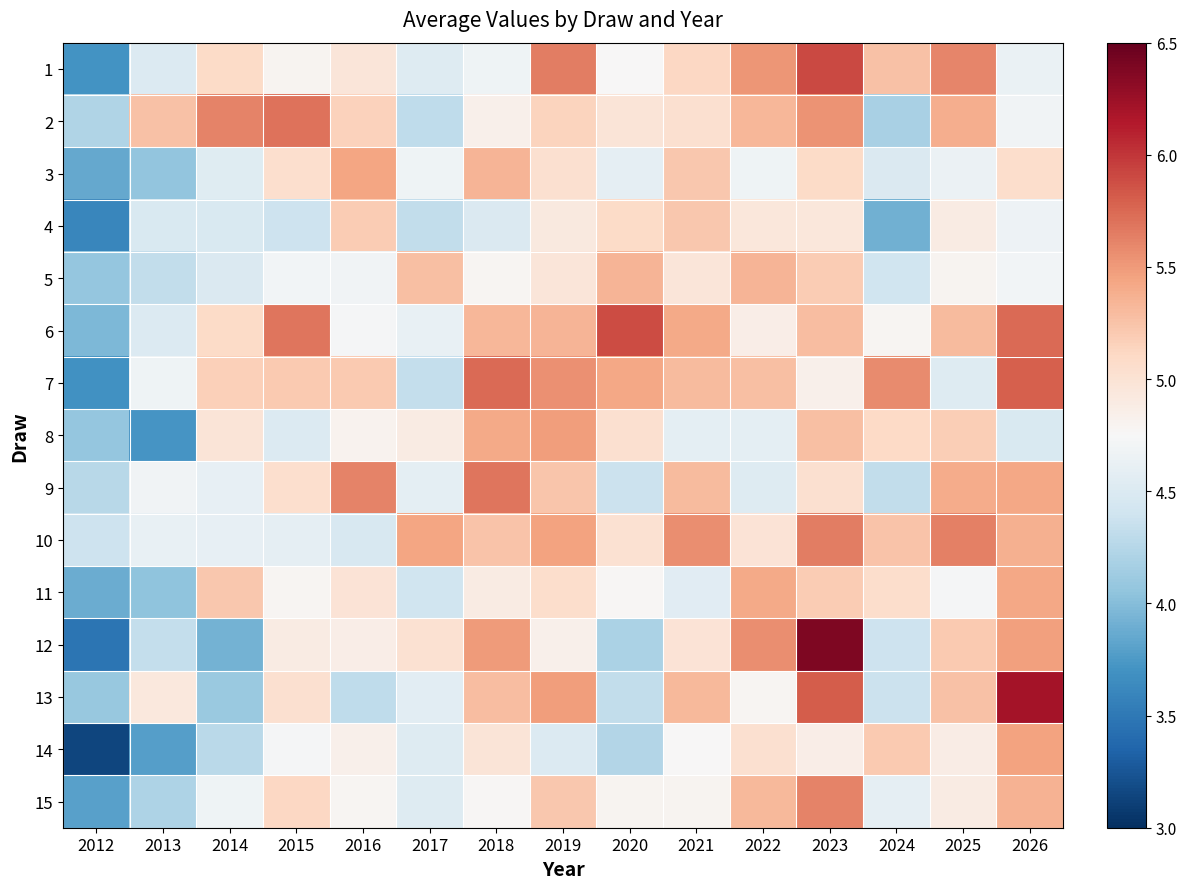

What is the difference between the highest and lowest values at 2016?

1.3